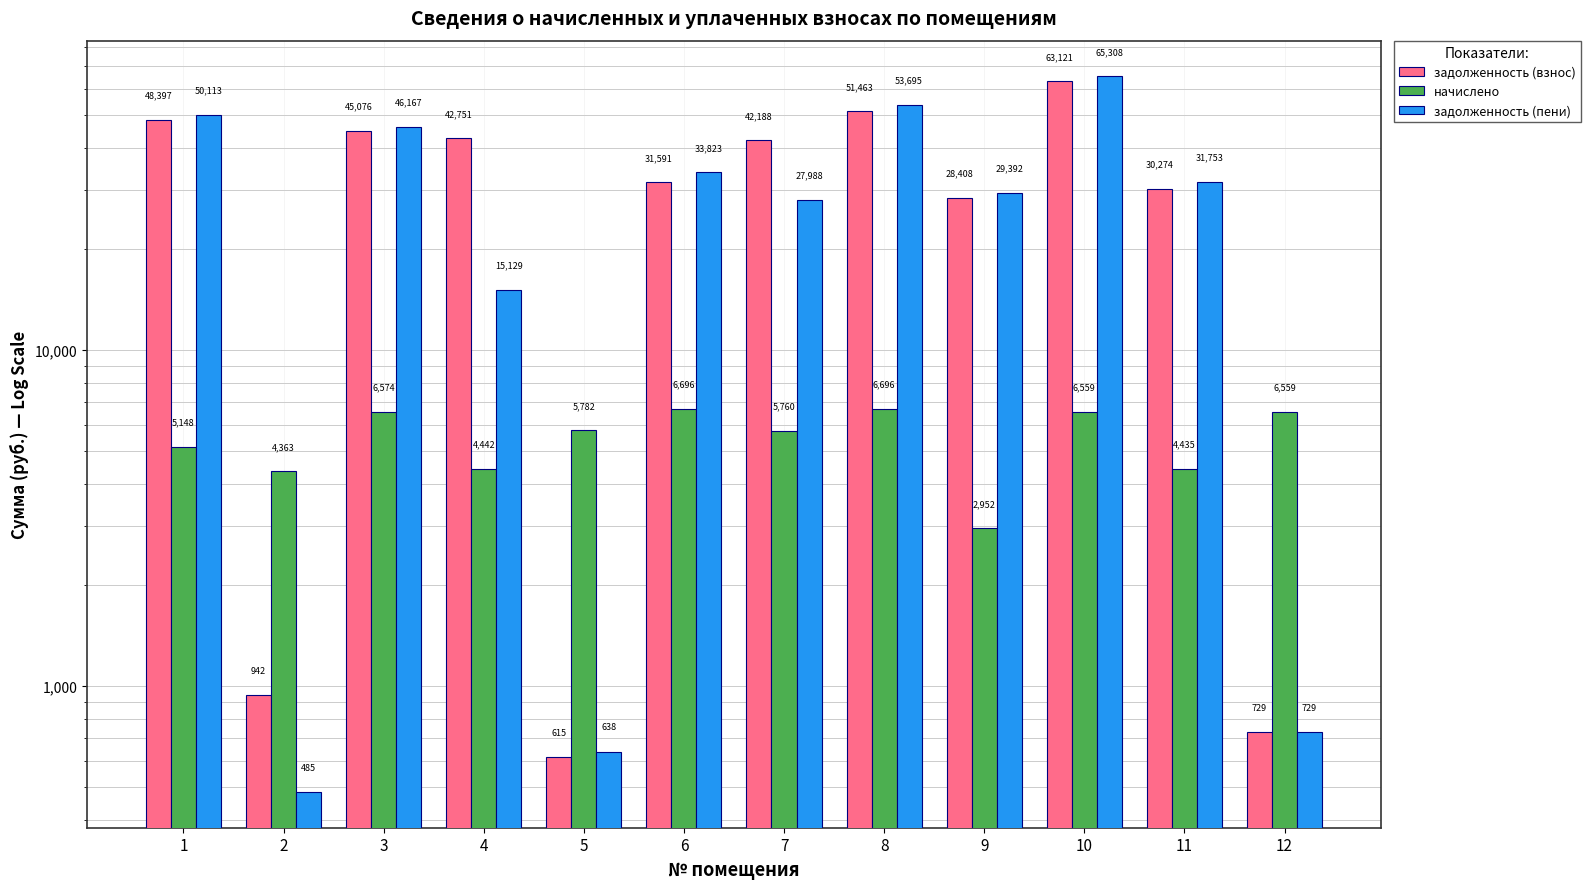

Count the number of data series in this chart.

3